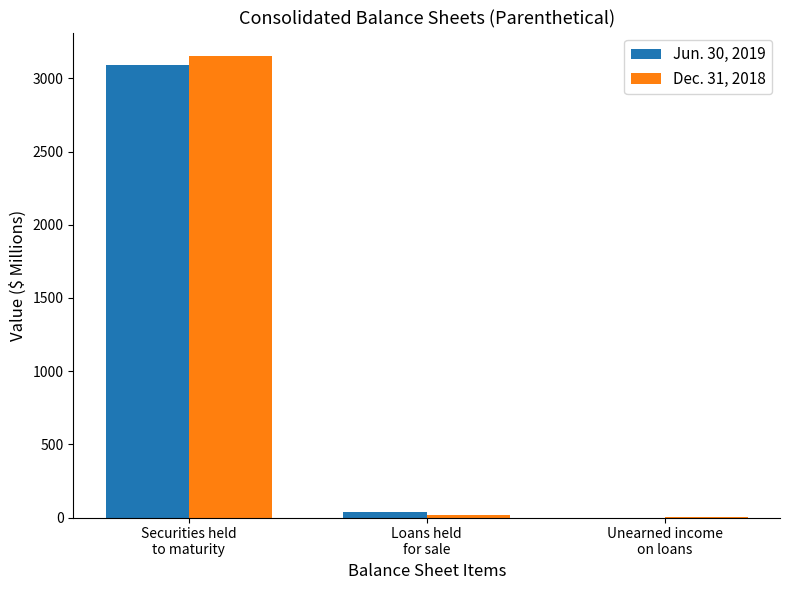

How many positive values does the Jun. 30, 2019 series have?

2